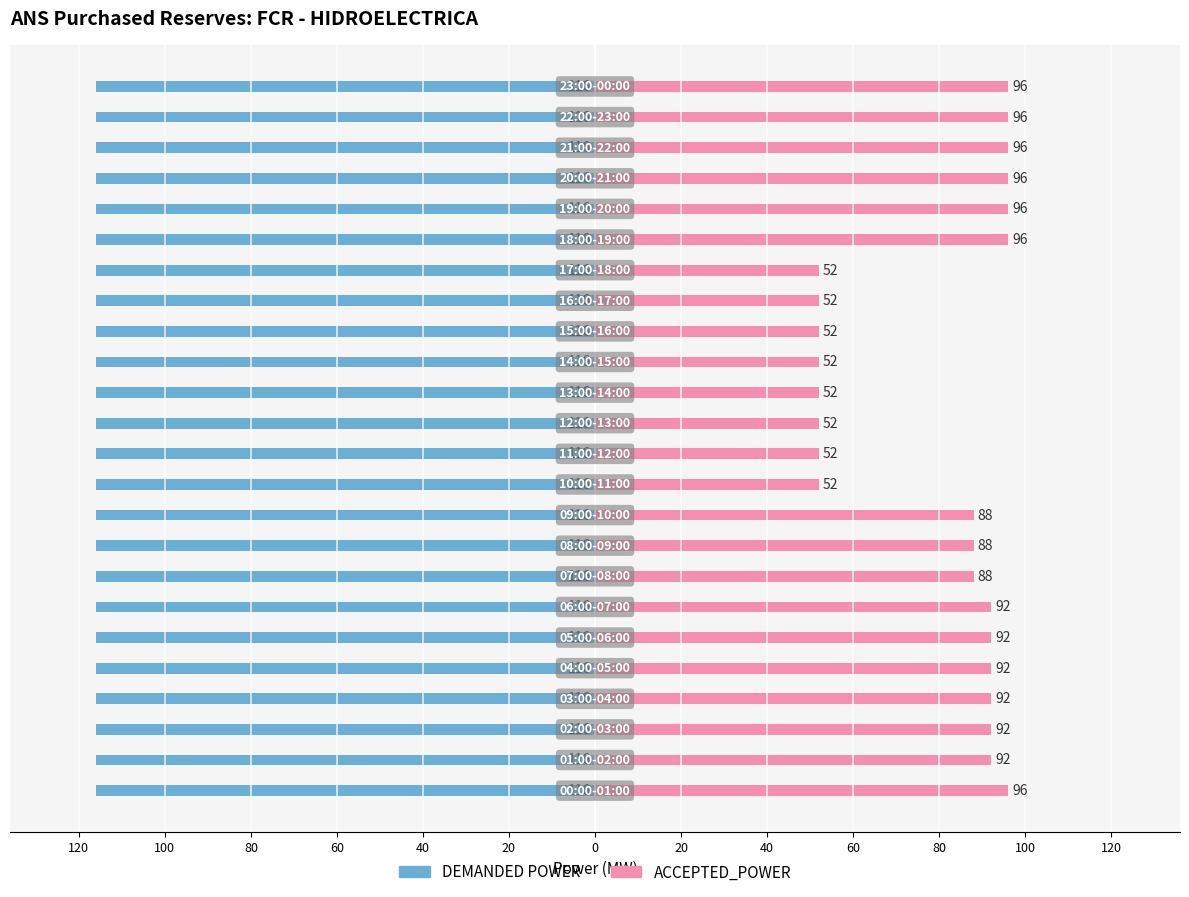

What is the minimum value for ACCEPTED_POWER?

52.0